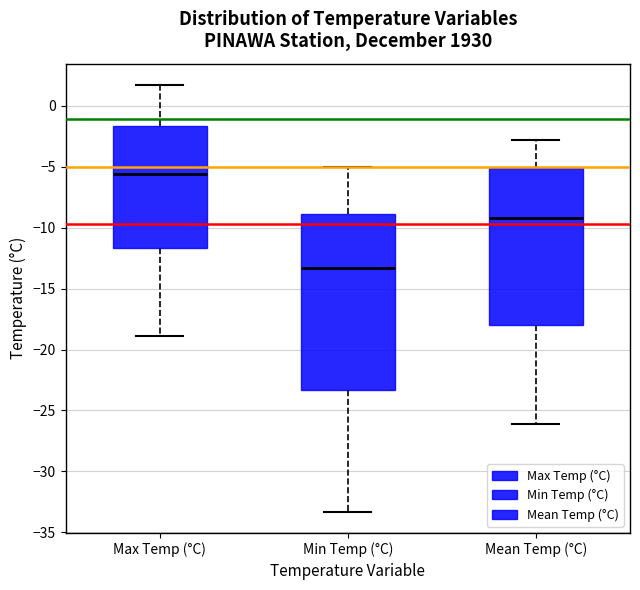

Which box is the tallest, from its lower edge to its upper edge?

Min Temp (°C)